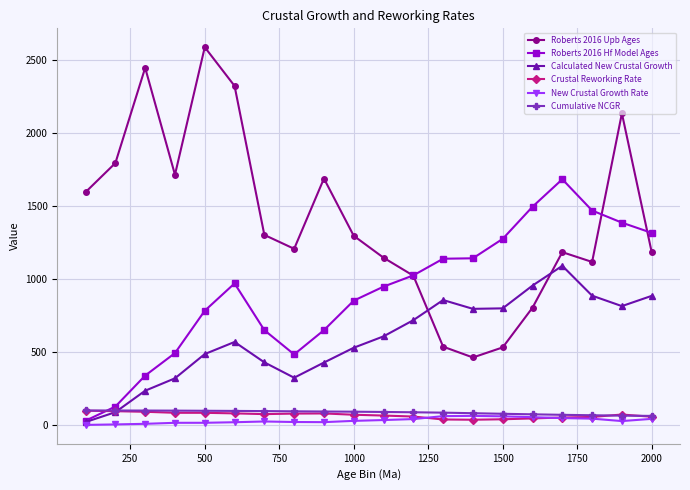

How many data points in Calculated New Crustal Growth are less than 607?

10